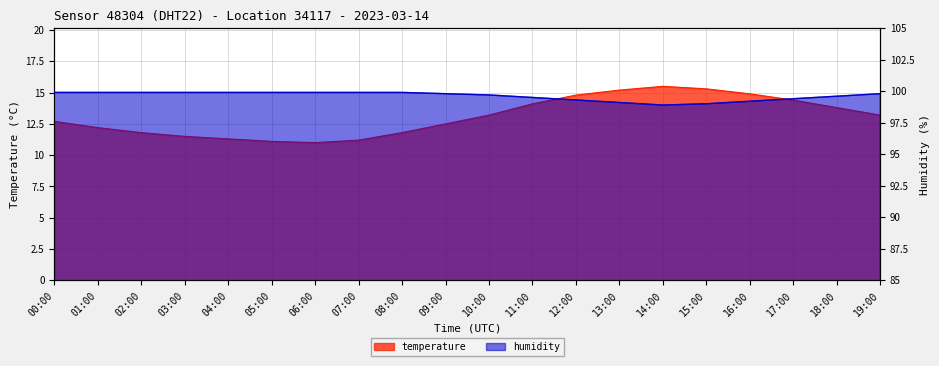

What is the label of the 13th point from the right?

07:00